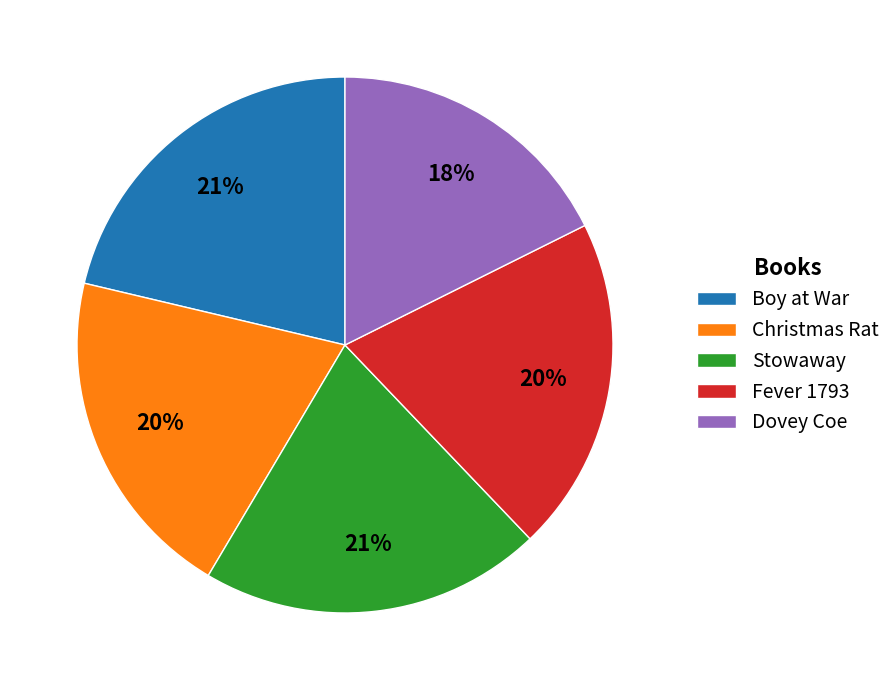

Do Christmas Rat and Fever 1793 together represent more than half of the pie?

No